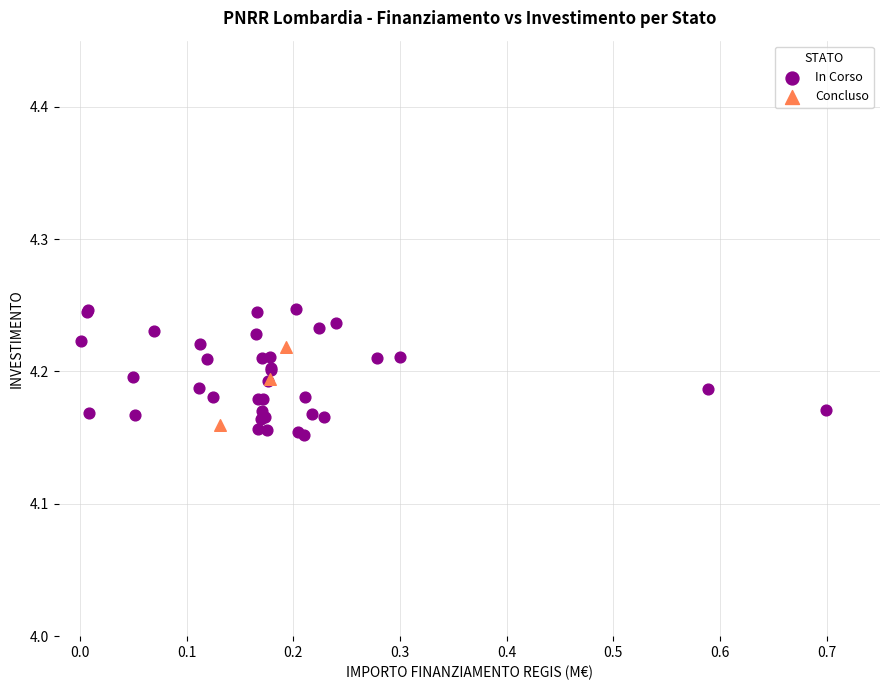

Which series has the largest Y range (max minus min)?

In Corso